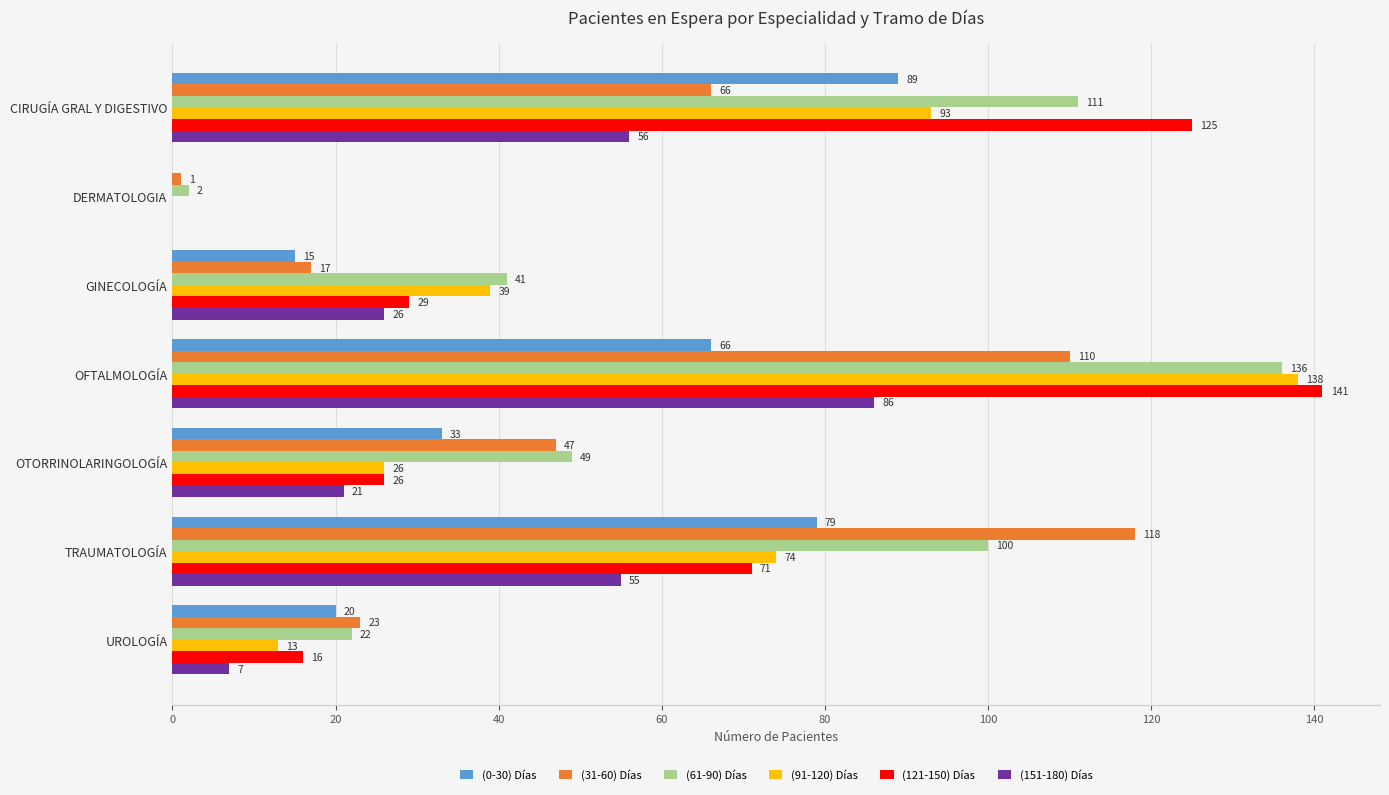

At which category does the chart reach its peak across all series?

OFTALMOLOGÍA